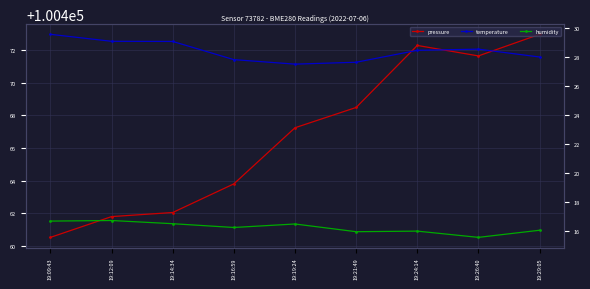

Which series changed the most between 19:12:09 and 19:29:05?

pressure